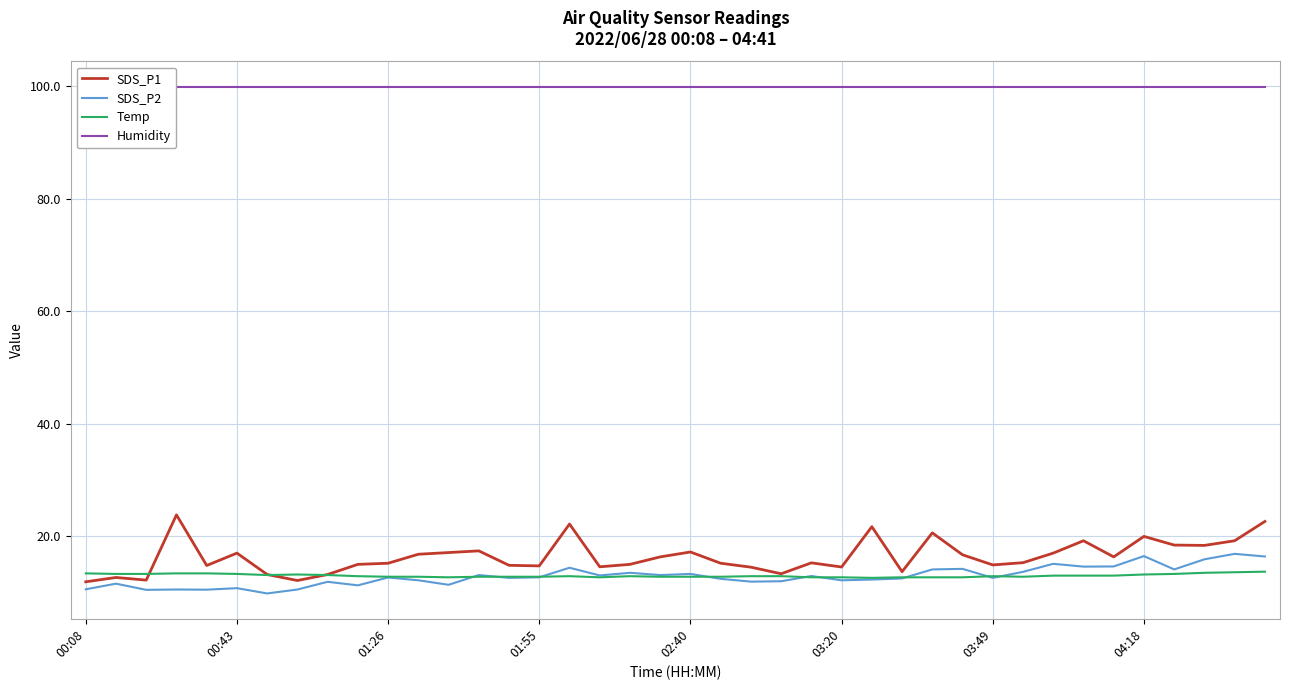

Count the number of categories in the chart.

40